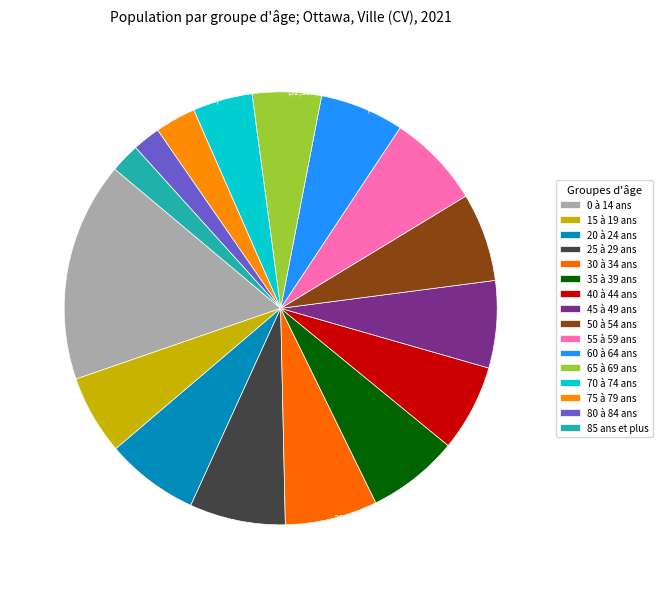

Which category has the biggest portion of the pie?

0 à 14 ans